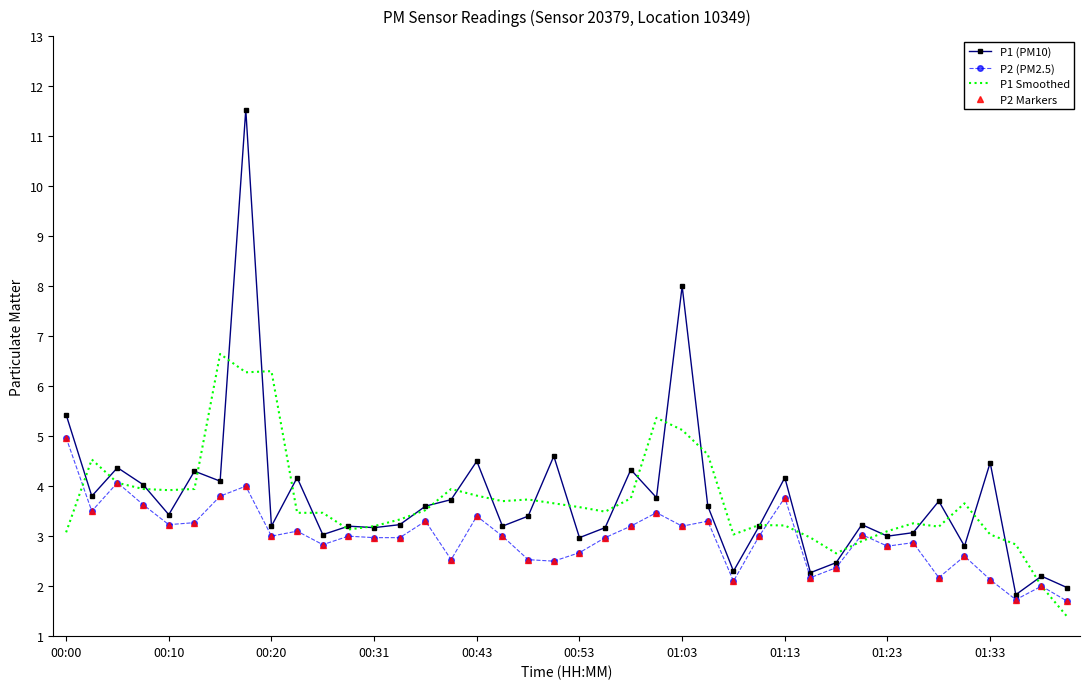

What is the maximum value for P2 (PM2.5)?

5.0